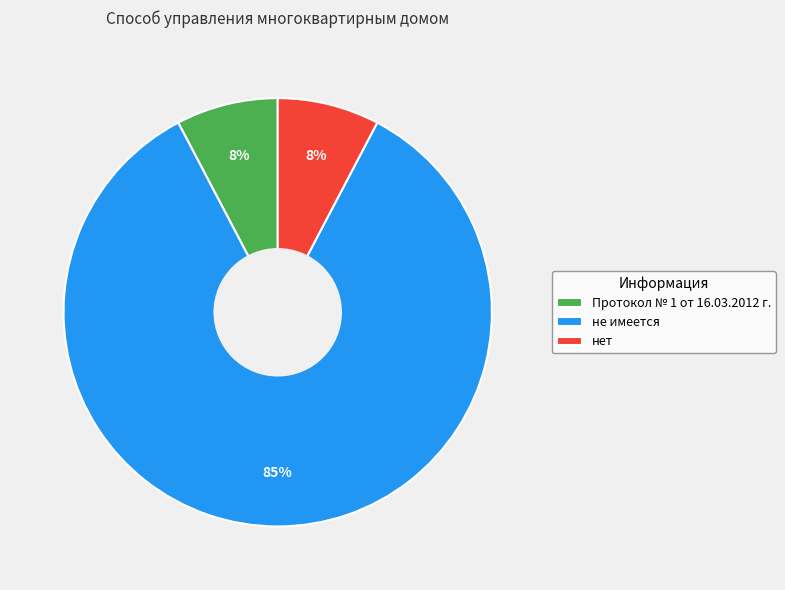

Count the number of slices in the pie.

3